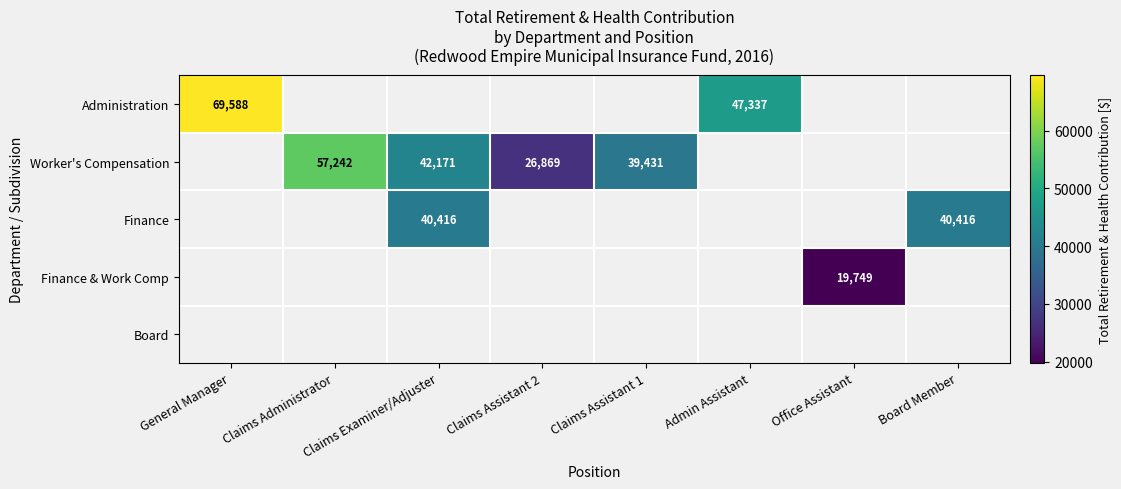

True or false: Worker's Compensation has a value of 42171 at Claims Examiner/Adjuster.

True